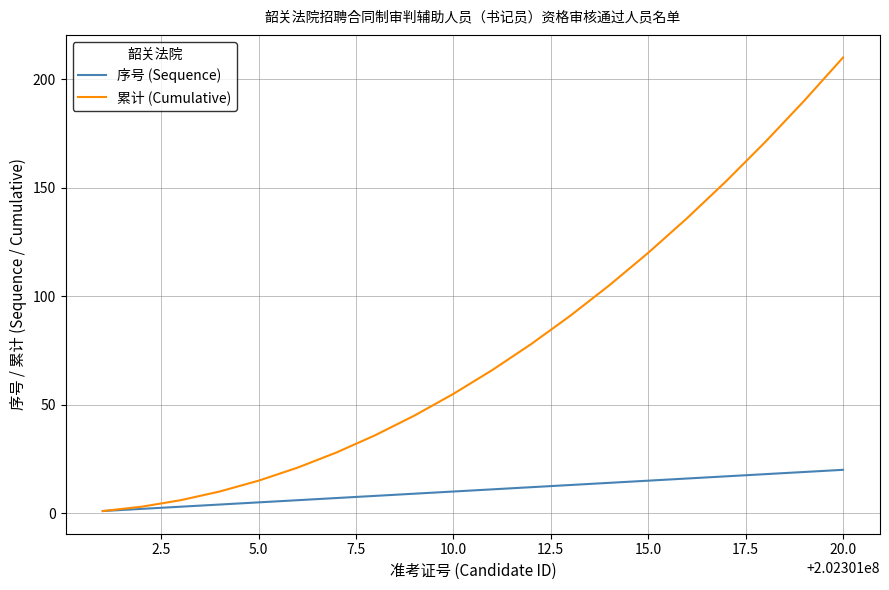

List the series in order of their peak value, highest first.

累计 (Cumulative), 序号 (Sequence)